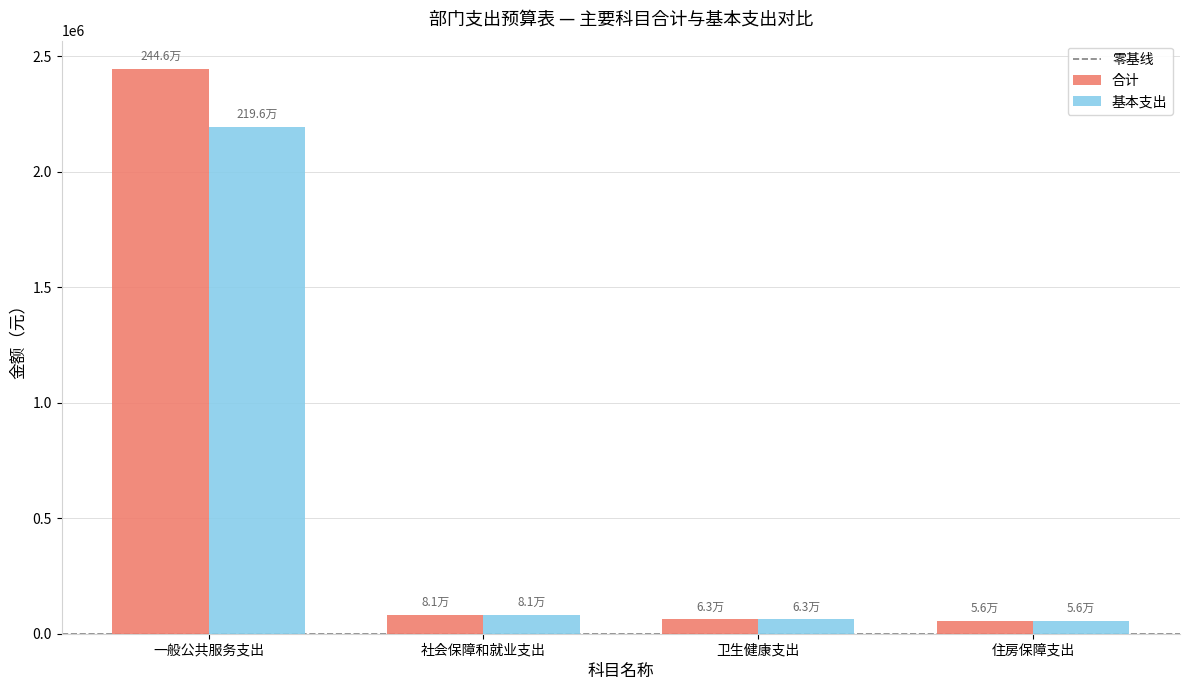

Which series has the largest range (max minus min)?

合计